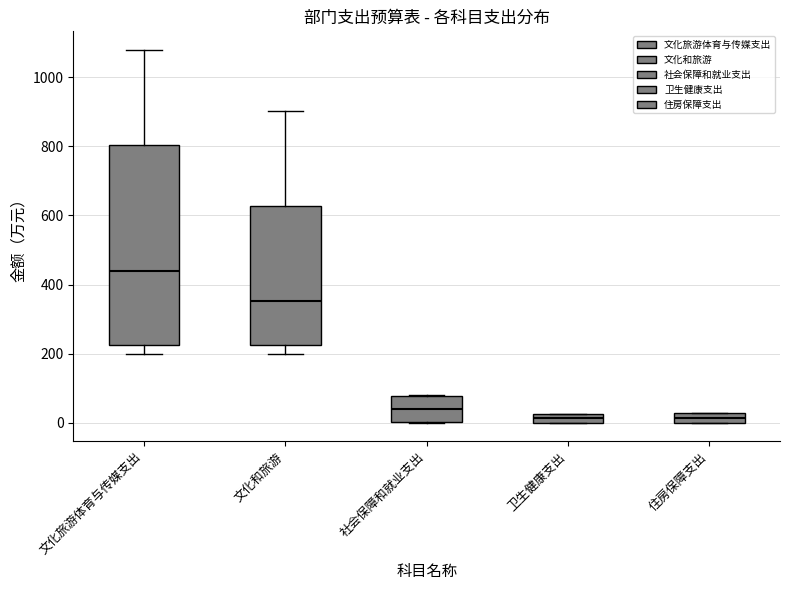

Where does the upper whisker of the box for 文化旅游体育与传媒支出 end on the y-axis? The values are not printed on the chart, so give them approximately, as read against the axis.

1080